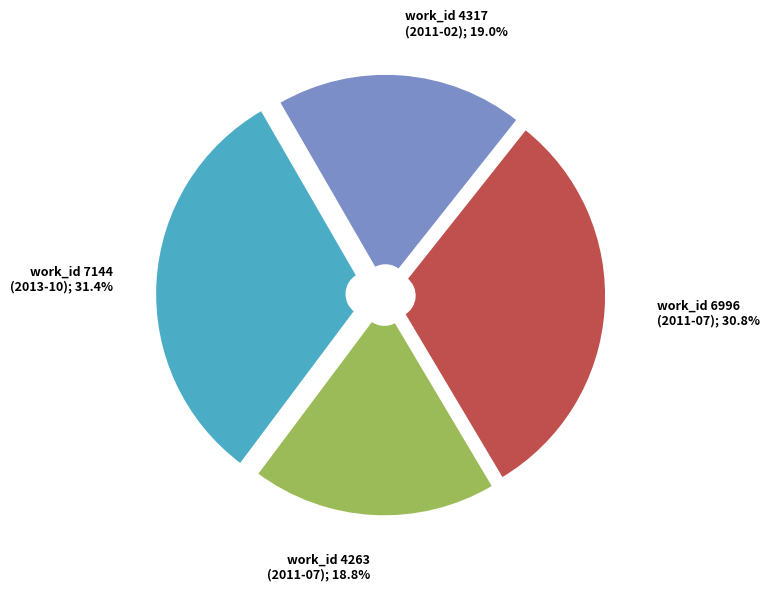

Is there a majority slice in this chart?

No